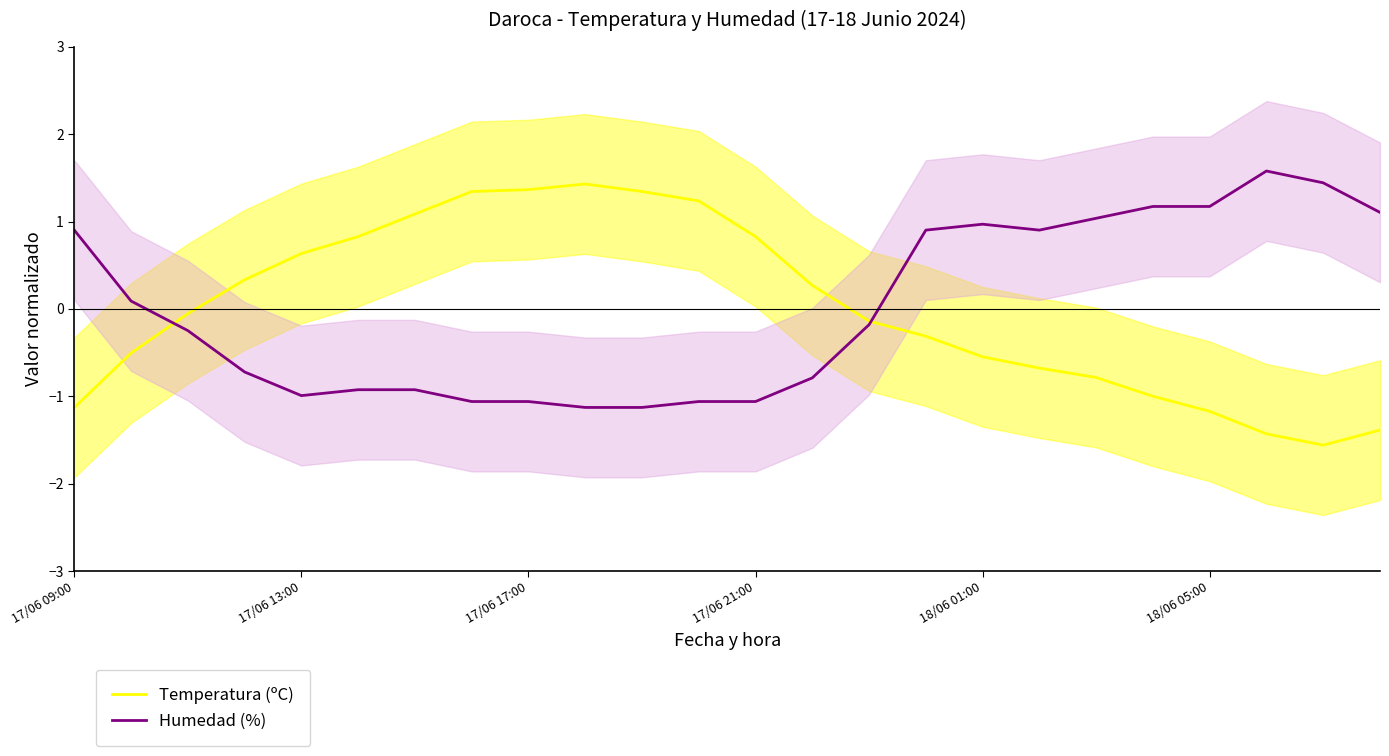

What is the maximum value for Humedad (%)?

1.6